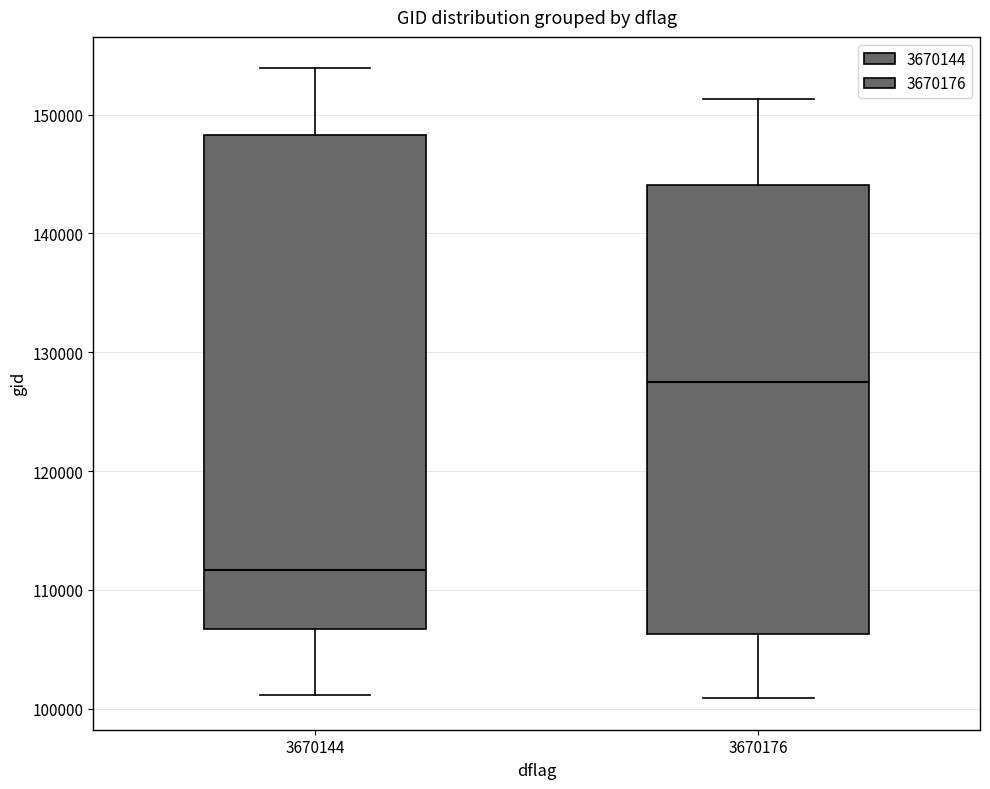

Reading left to right, transcribe this box plot: for each box, give where its median line is, the range the box spans, and where its two whiskers end, as read against the y-axis. The values are not printed on the chart, so give them approximately, as read against the axis.

3670144: median 112000, box 107000 to 148000, whiskers 101000 to 154000
3670176: median 127000, box 106000 to 144000, whiskers 101000 to 151000